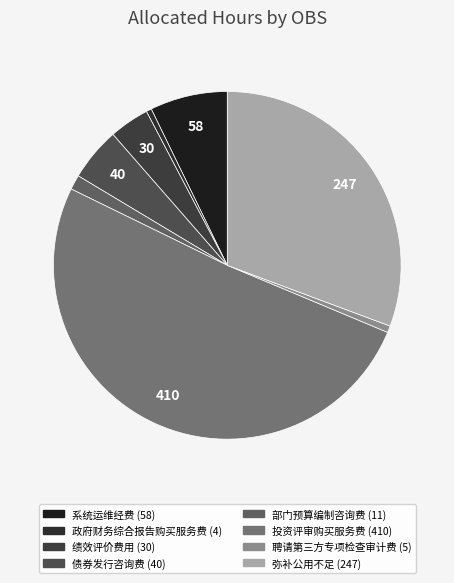

What is the change in value from 绩效评价费用 to 聘请第三方专项检查审计费?

-25